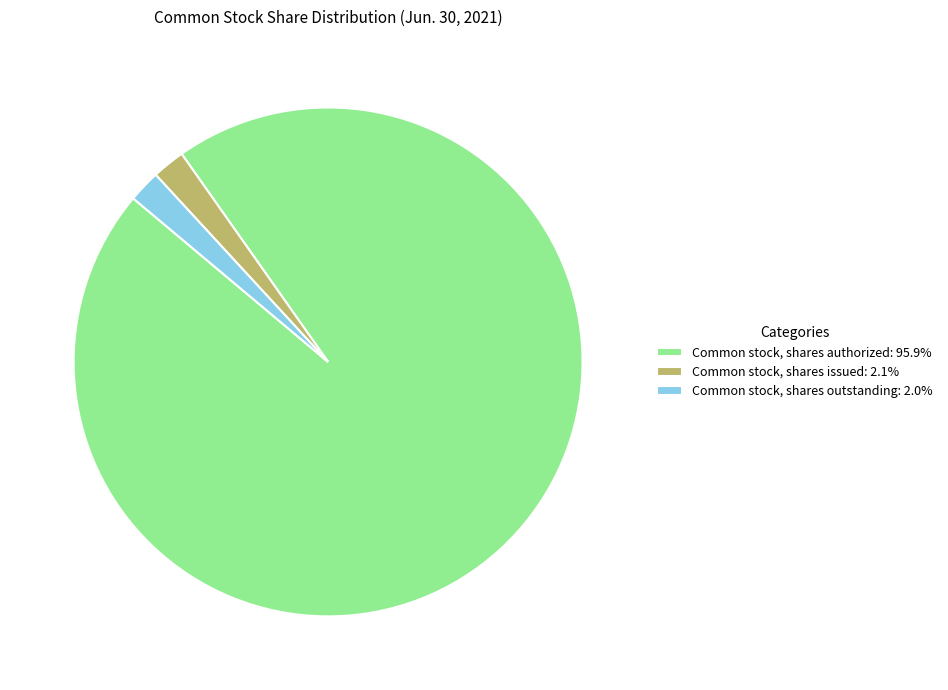

Approximately how many times larger is the value at Common stock, shares issued: 2.1% compared to Common stock, shares outstanding: 2.0%?

1.0